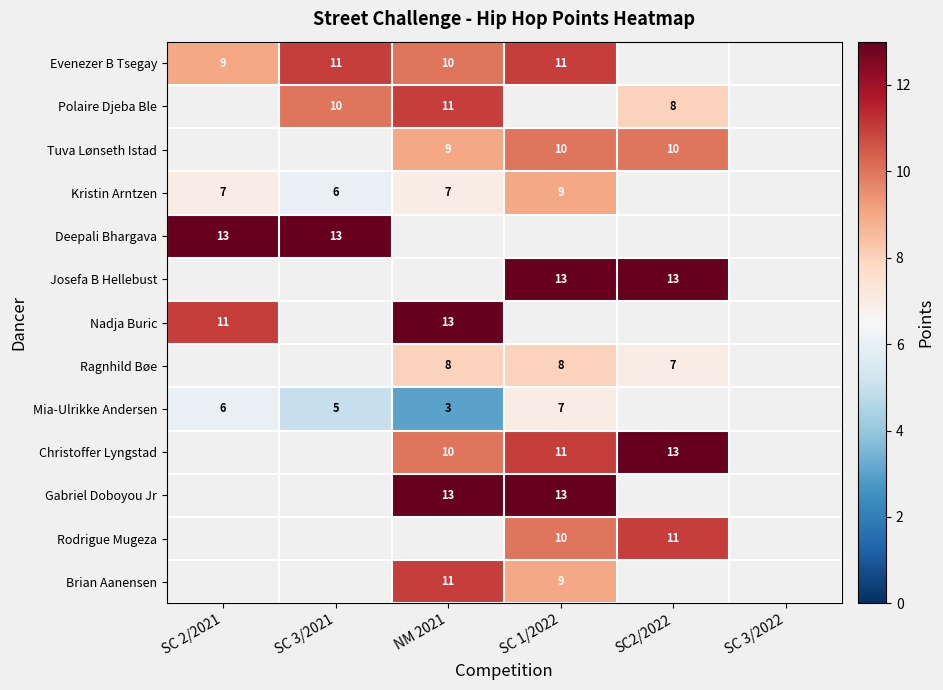

Is the value of Mia-Ulrikke Andersen at SC 1/2022 greater than the value of Rodrigue Mugeza at SC2/2022?

No